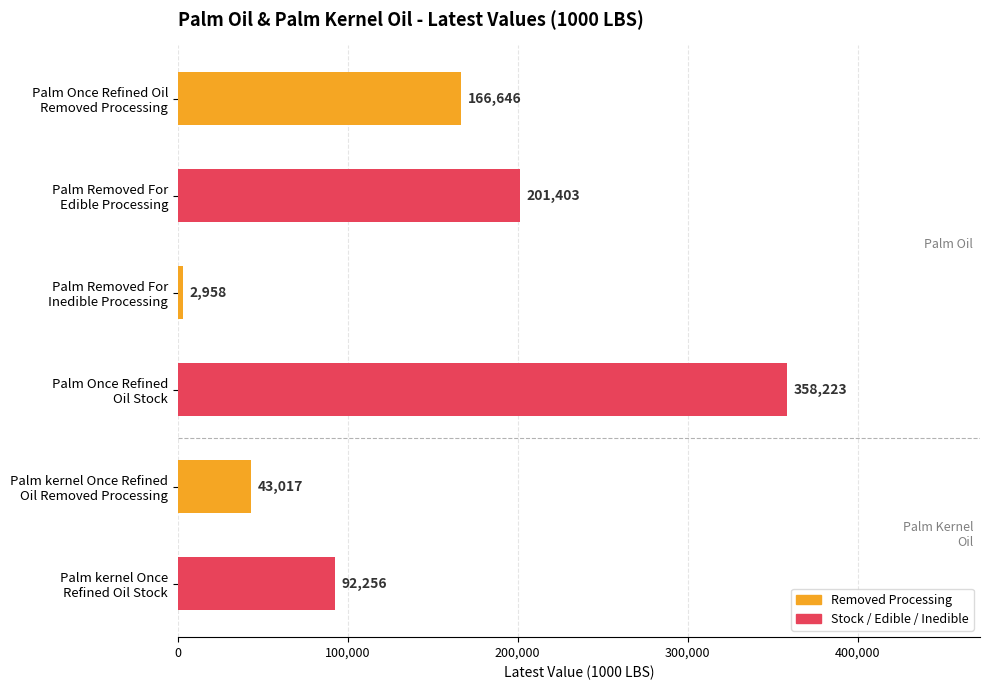

How many bars are there in total?

6